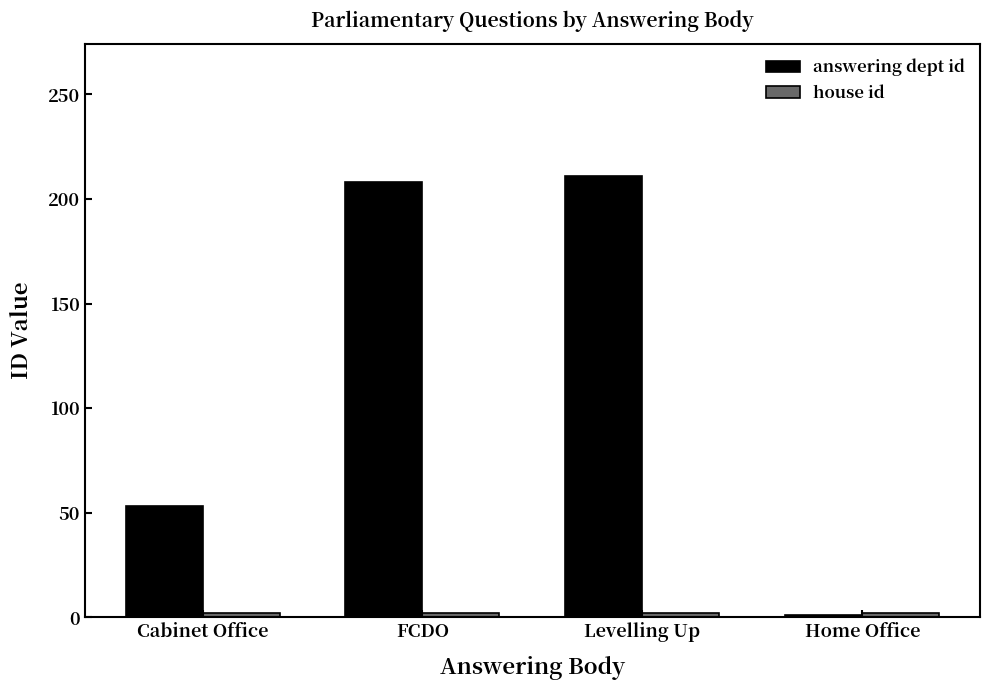

List the labels in order of answering dept id value, largest first.

Levelling Up, FCDO, Cabinet Office, Home Office